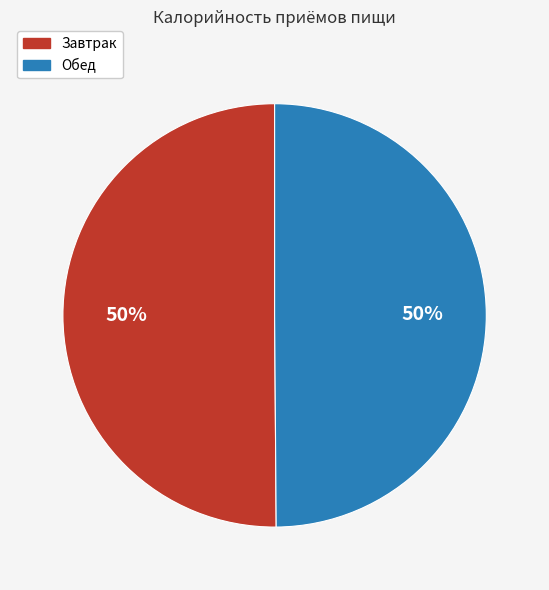

To the nearest percent, what percentage of the pie is Завтрак?

50%